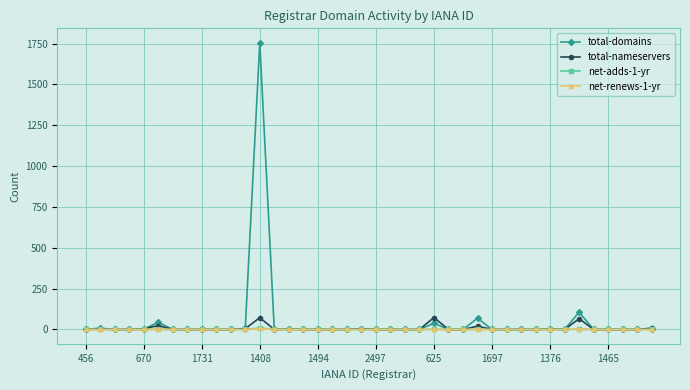

Which series has the widest spread of values?

total-domains